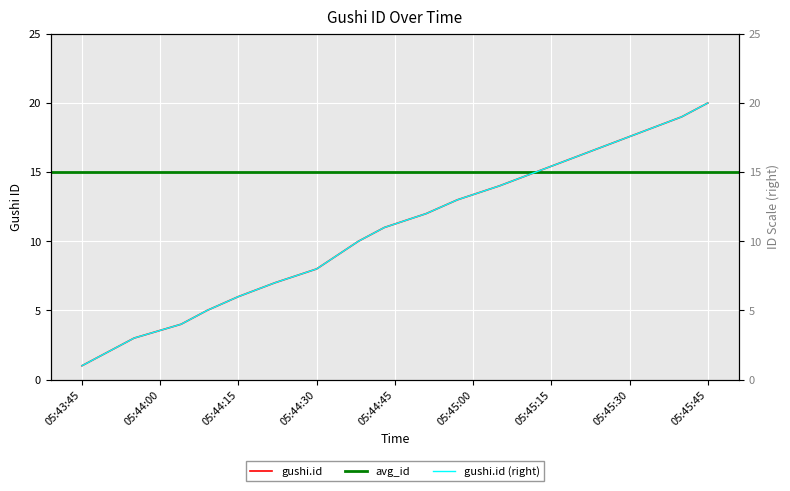

At which label does the data first exceed 11?

2018-09-03 05:44:51